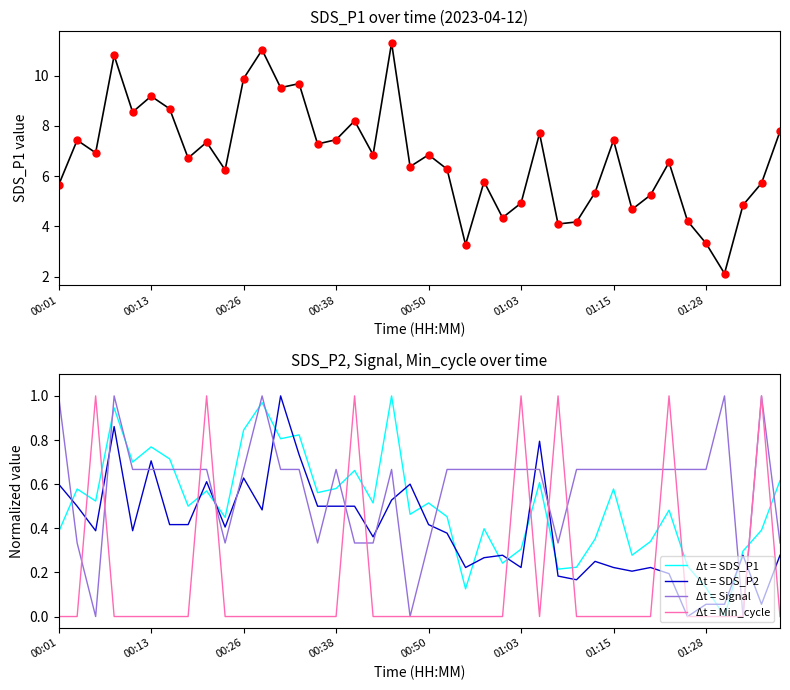

True or false: Δt = Signal and Δt = SDS_P1 cross at least once.

True